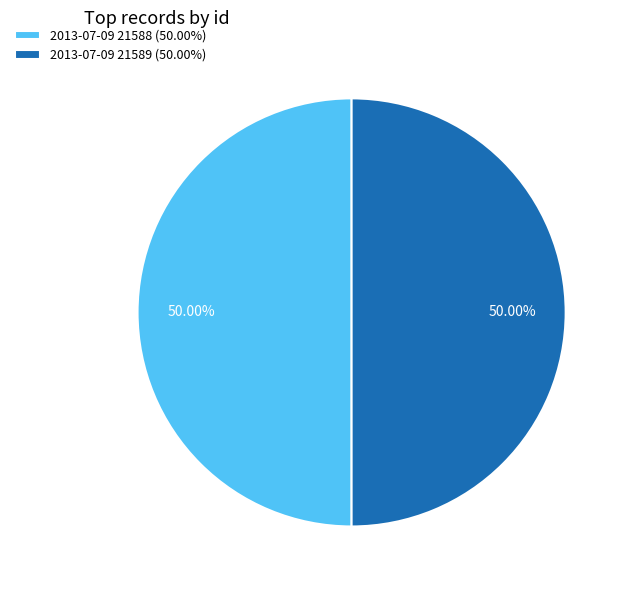

What is the ratio of the value at 2013-07-09 21589 (50.00%) to the value at 2013-07-09 21588 (50.00%)?

1.0